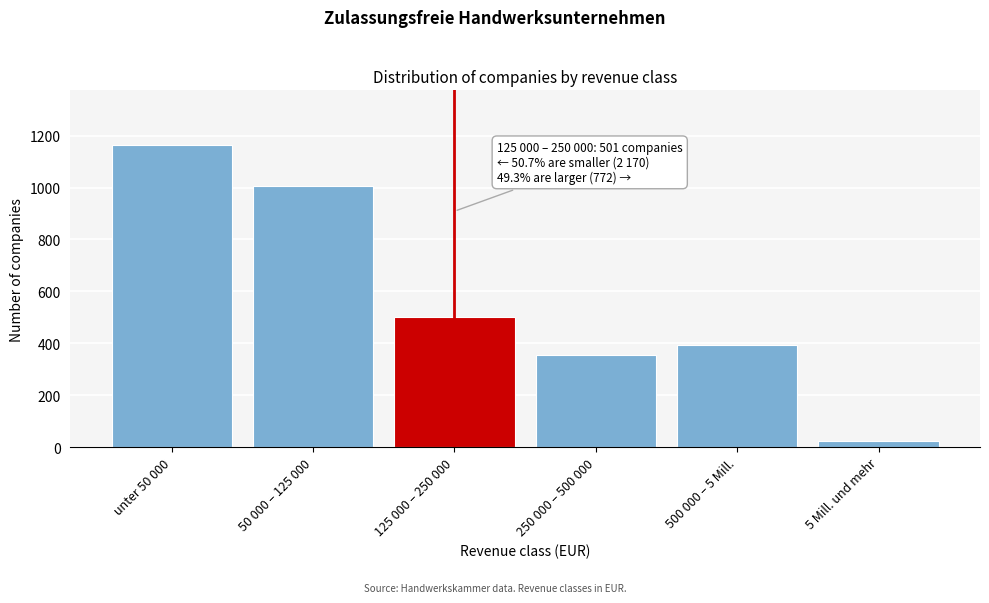

Reading left to right, list all the values displayed in this chart.

1165	1005	501	356	392	24